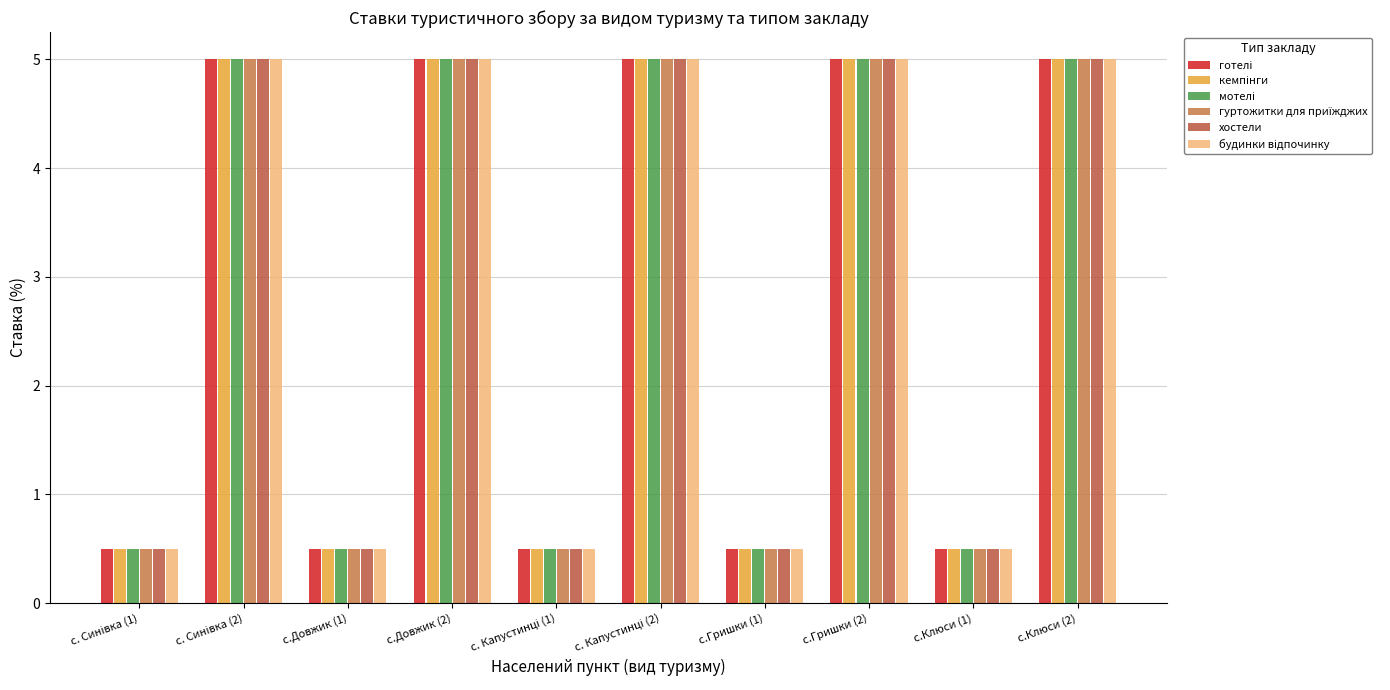

How many bars are there in total?

60